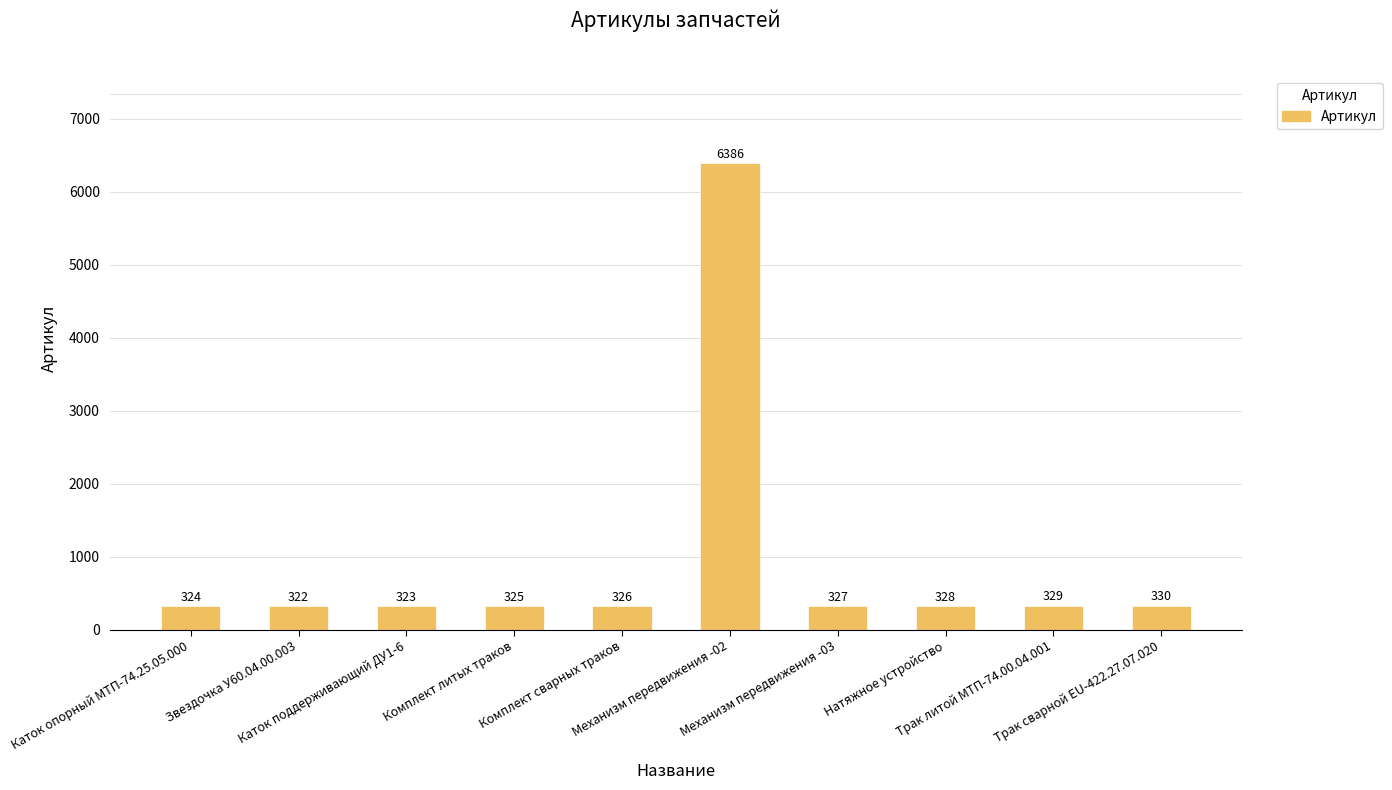

Reading left to right, list all the values displayed in this chart.

Каток опорный МТП-74.25.05.000=324	Звездочка У60.04.00.003=322	Каток поддерживающий ДУ1-6=323	Комплект литых траков=325	Комплект сварных траков=326	Механизм передвижения -02=6386	Механизм передвижения -03=327	Натяжное устройство=328	Трак литой МТП-74.00.04.001=329	Трак сварной EU-422.27.07.020=330